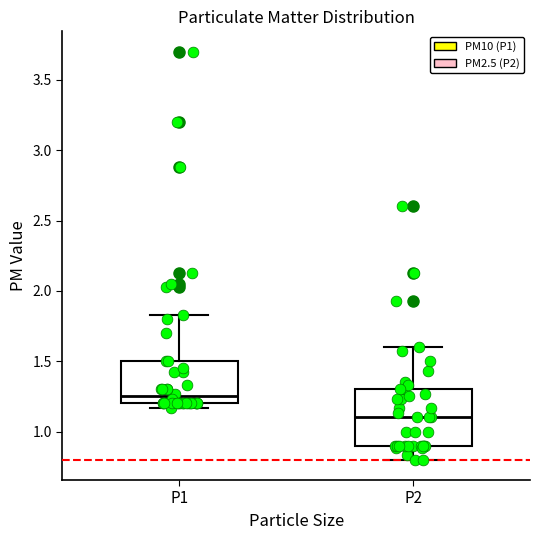

Reading left to right, transcribe this box plot: for each box, give where its median line is, the range the box spans, and where its two whiskers end, as read against the y-axis. The values are not printed on the chart, so give them approximately, as read against the axis.

P1: median 1.25, box 1.20 to 1.50, whiskers 1.15 to 1.85
P2: median 1.10, box 0.90 to 1.30, whiskers 0.80 to 1.60